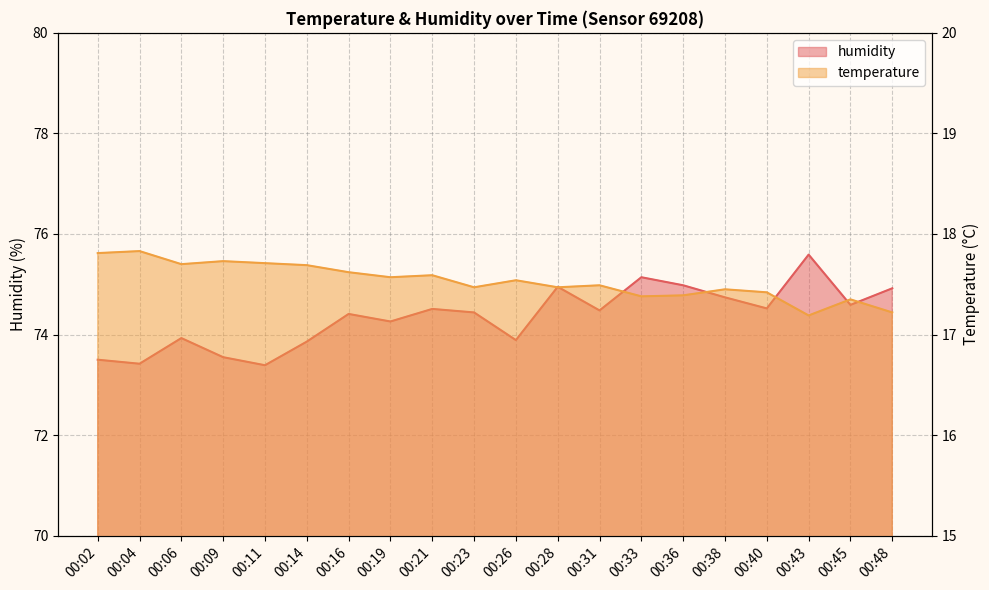

Reading left to right, extract all data points from this chart.

temperature: 17.8	17.8	17.7	17.7	17.7	17.7	17.6	17.6	17.6	17.5	17.5	17.5	17.5	17.4	17.4	17.4	17.4	17.2	17.4	17.2
humidity: 73.5	73.4	73.9	73.5	73.4	73.9	74.4	74.3	74.5	74.4	73.9	75.0	74.5	75.1	75.0	74.7	74.5	75.6	74.6	74.9